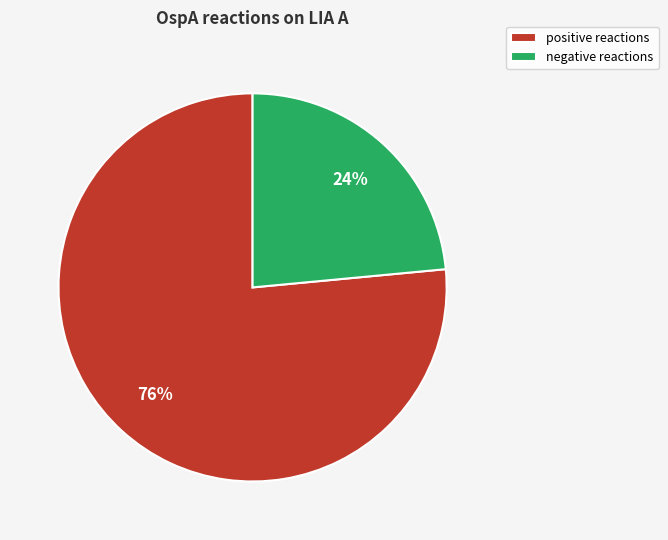

Which slice represents more than half of the pie?

positive reactions